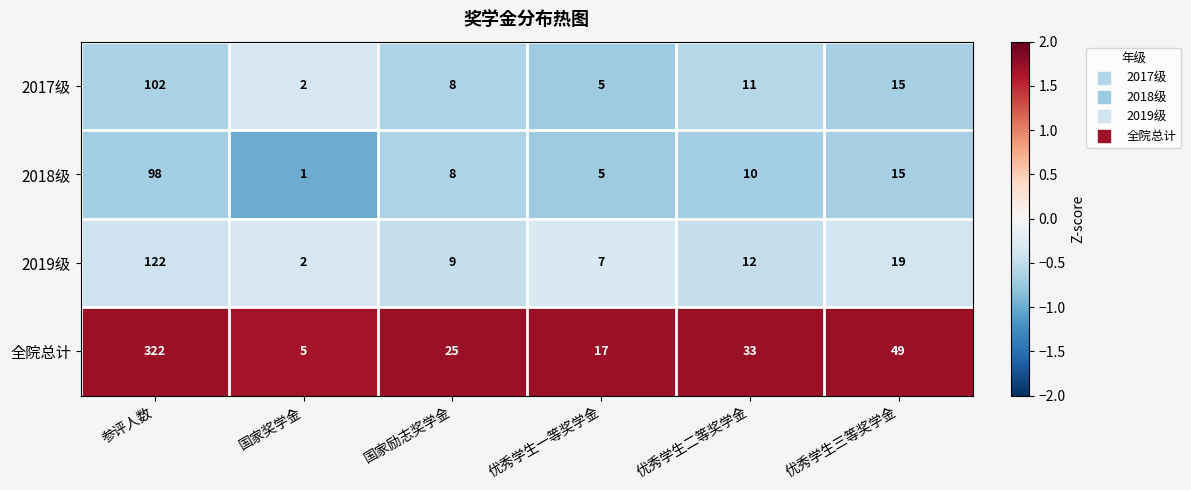

The value of 2019级 at 优秀学生三等奖学金 is 19. True or false?

True